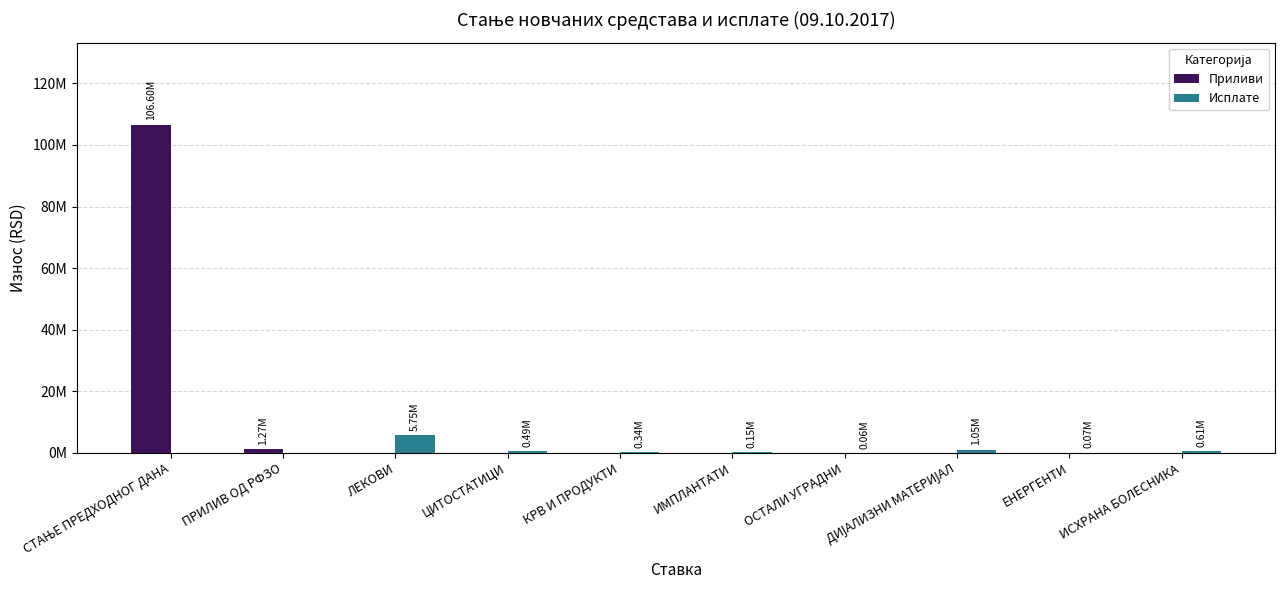

At which label does Исплате reach its peak?

ЛЕКОВИ